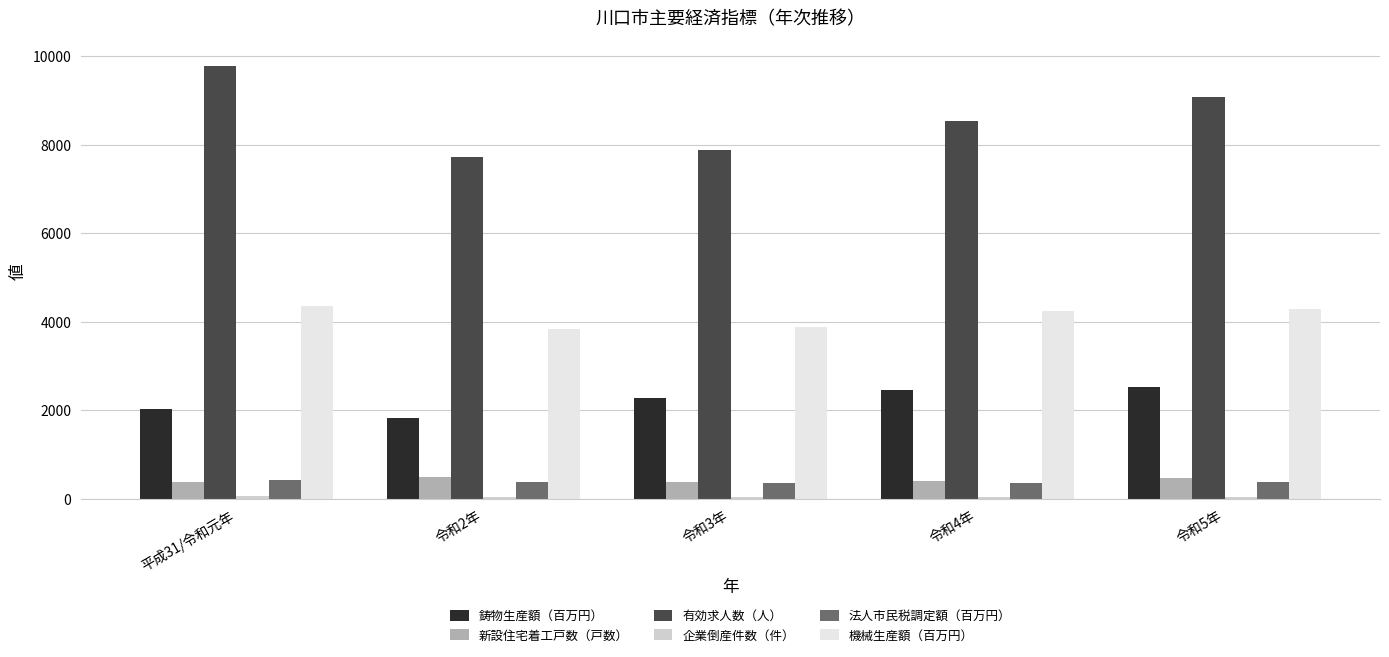

Which label corresponds to the largest value in the chart?

平成31/令和元年